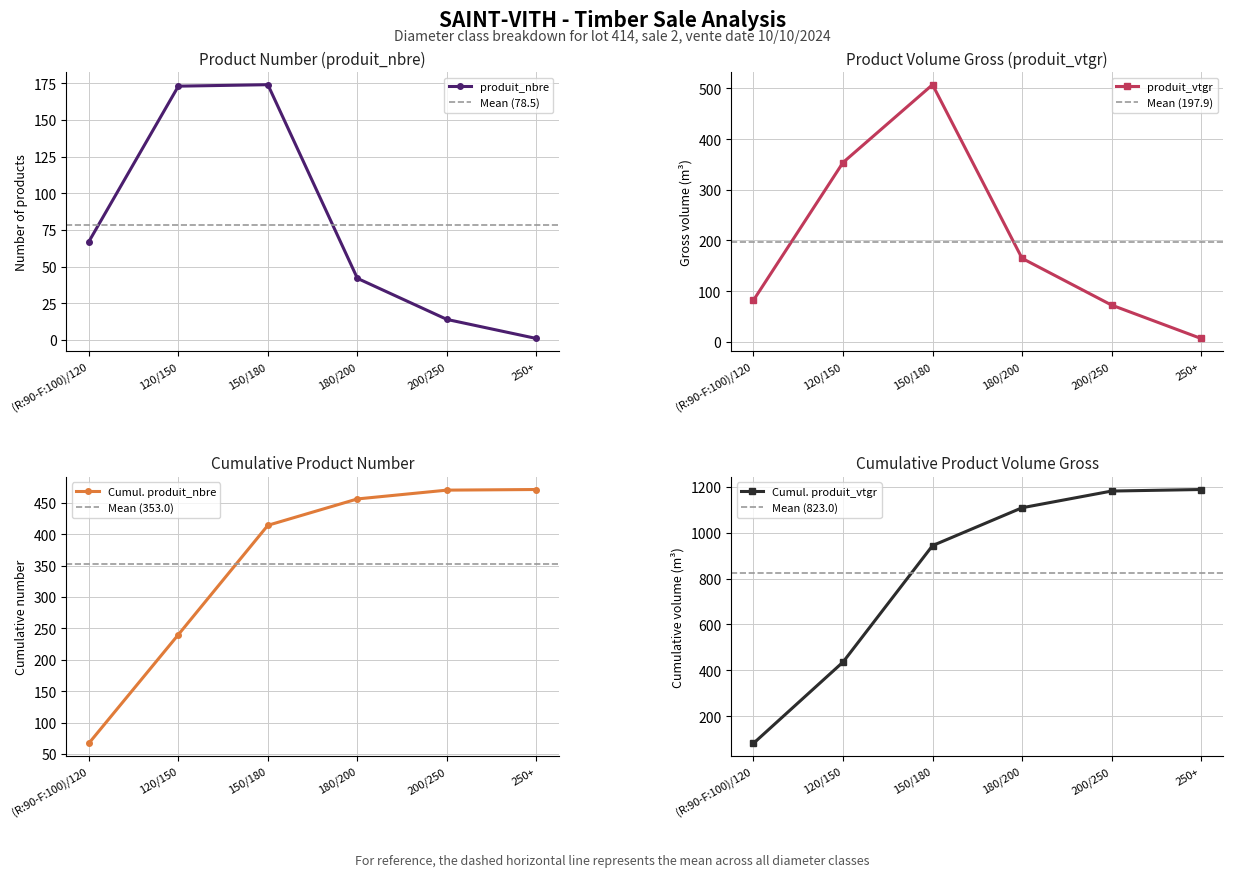

True or false: produit_nbre and produit_vtgr cross at least once.

False